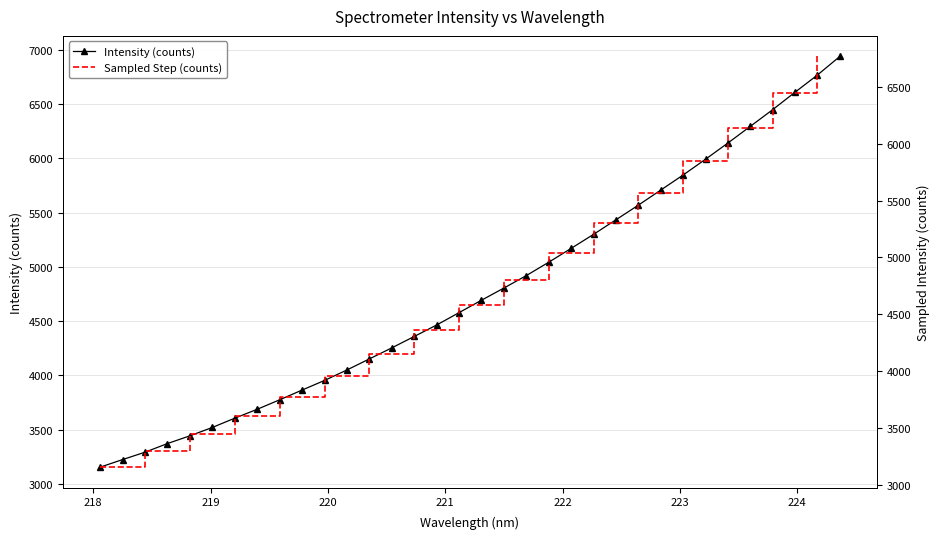

Does the chart have visible grid lines?

Yes